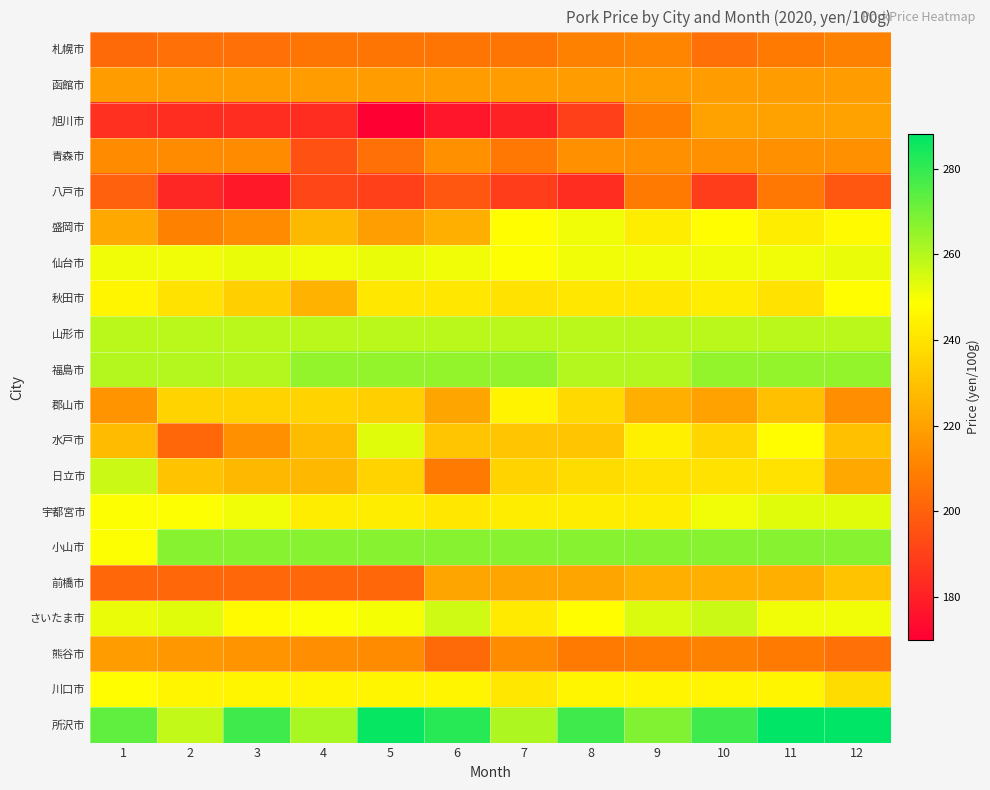

Reading left to right, transcribe all the data shown in this chart.

札幌市: 1=203	2=205	3=205	4=206	5=206	6=206	7=206	8=210	9=211	10=205	11=208	12=210
函館市: 1=218	2=218	3=218	4=218	5=218	6=218	7=218	8=218	9=218	10=218	11=218	12=218
旭川市: 1=185	2=184	3=184	4=184	5=170	6=177	7=181	8=190	9=209	10=220	11=220	12=220
青森市: 1=213	2=213	3=213	4=195	5=205	6=215	7=207	8=215	9=215	10=215	11=215	12=215
八戸市: 1=200	2=182	3=178	4=192	5=190	6=197	7=189	8=184	9=208	10=189	11=207	12=197
盛岡市: 1=222	2=210	3=213	4=227	5=219	6=224	7=248	8=251	9=243	10=248	11=243	12=247
仙台市: 1=251	2=251	3=252	4=251	5=252	6=251	7=249	8=251	9=251	10=251	11=251	12=252
秋田市: 1=246	2=240	3=234	4=225	5=241	6=241	7=240	8=241	9=241	10=243	11=240	12=248
山形市: 1=259	2=259	3=259	4=259	5=259	6=259	7=259	8=259	9=259	10=259	11=259	12=259
福島市: 1=260	2=260	3=260	4=265	5=265	6=265	7=265	8=260	9=260	10=265	11=265	12=265
郡山市: 1=216	2=235	3=235	4=235	5=234	6=221	7=245	8=237	9=224	10=220	11=229	12=214
水戸市: 1=228	2=202	3=215	4=228	5=253	6=231	7=231	8=231	9=244	10=236	11=248	12=229
日立市: 1=257	2=230	3=227	4=227	5=235	6=208	7=235	8=238	9=240	10=240	11=240	12=222
宇都宮市: 1=249	2=249	3=251	4=243	5=243	6=241	7=243	8=243	9=243	10=251	11=253	12=253
小山市: 1=249	2=267	3=267	4=267	5=267	6=267	7=267	8=267	9=267	10=267	11=267	12=267
前橋市: 1=202	2=202	3=202	4=202	5=202	6=221	7=221	8=221	9=224	10=224	11=224	12=230
さいたま市: 1=252	2=253	3=247	4=249	5=250	6=256	7=242	8=248	9=254	10=257	11=251	12=251
熊谷市: 1=218	2=217	3=216	4=214	5=213	6=203	7=213	8=208	9=209	10=210	11=208	12=205
川口市: 1=248	2=246	3=246	4=246	5=246	6=246	7=241	8=246	9=246	10=246	11=246	12=238
所沢市: 1=273	2=258	3=278	4=262	5=287	6=282	7=261	8=278	9=268	10=278	11=288	12=288